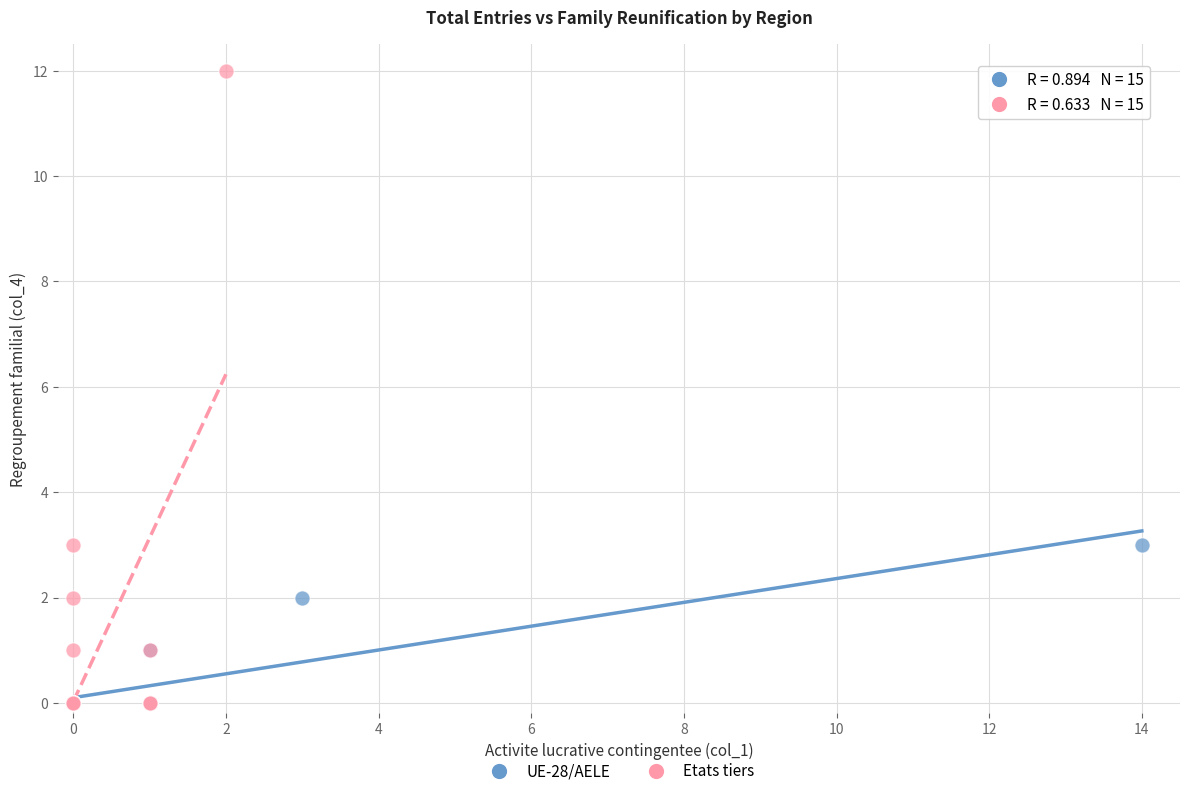

Which series reaches the maximum Y coordinate?

Etats tiers